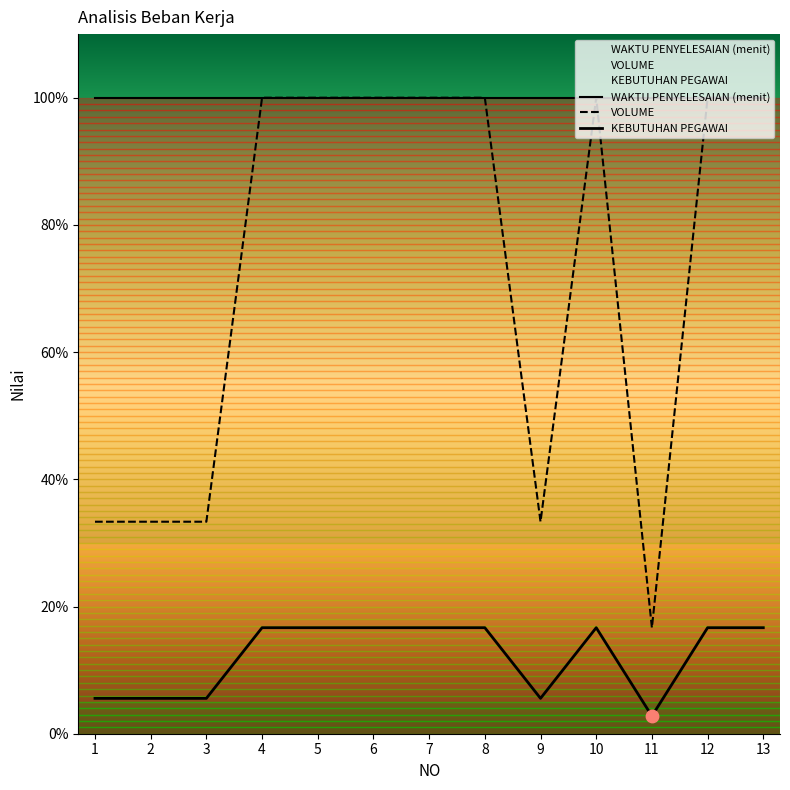

Which series contains the lowest Y value?

KEBUTUHAN PEGAWAI